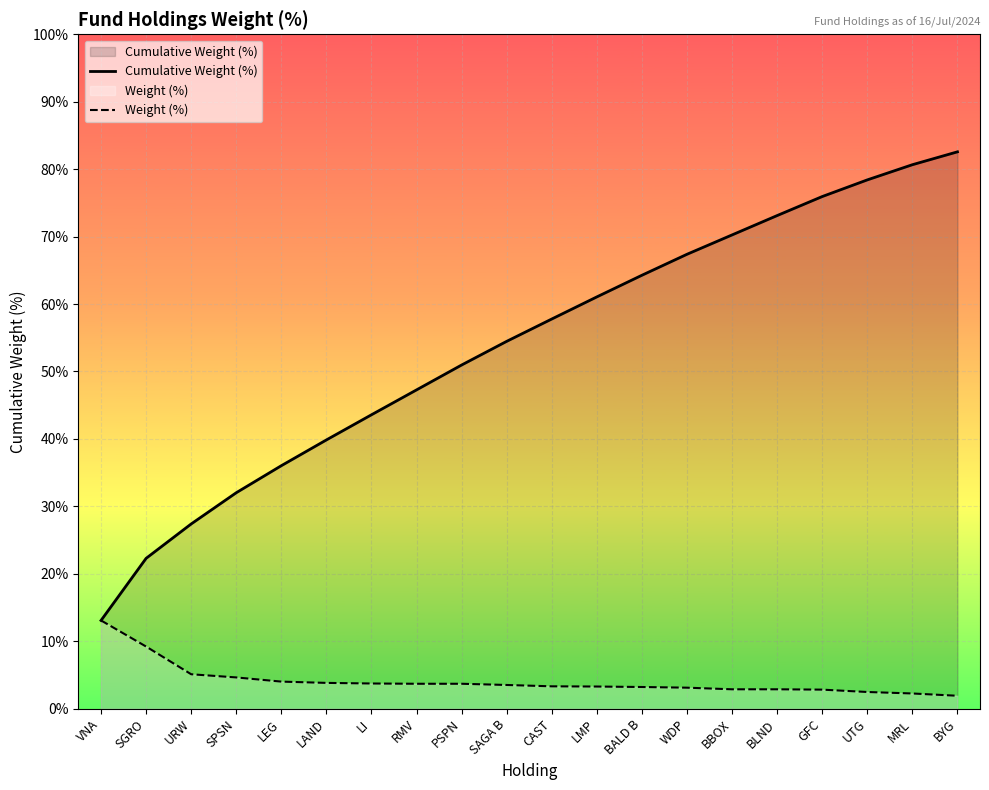

What is the difference between the maximum and minimum values in the Weight (%) series?

11.2